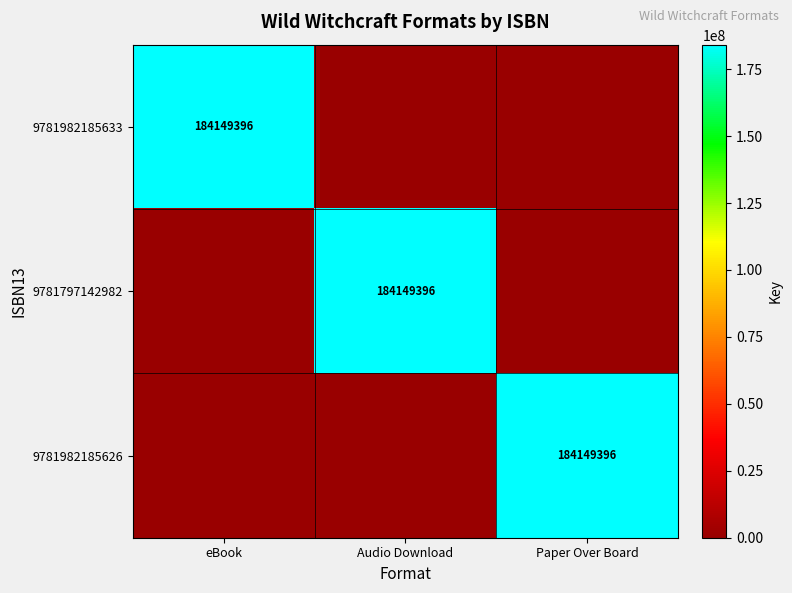

Count the number of data series in this chart.

3